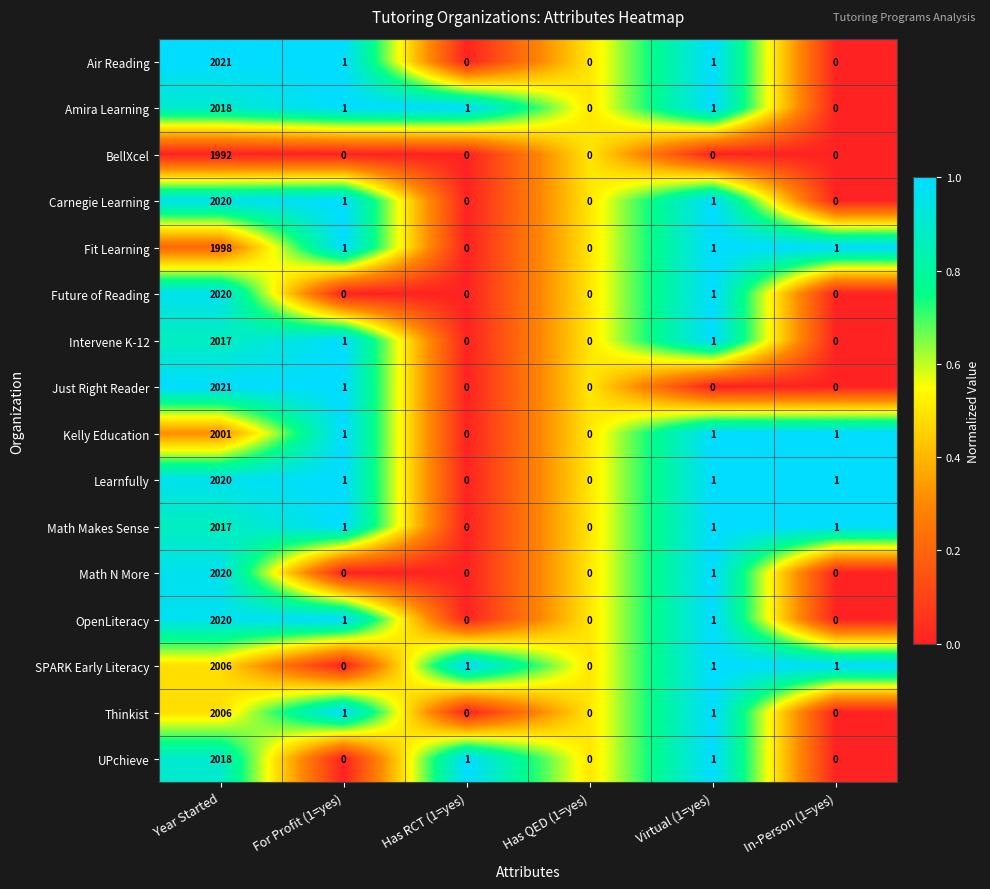

The Amira Learning series shows 2 at For Profit (1=yes). True or false?

False